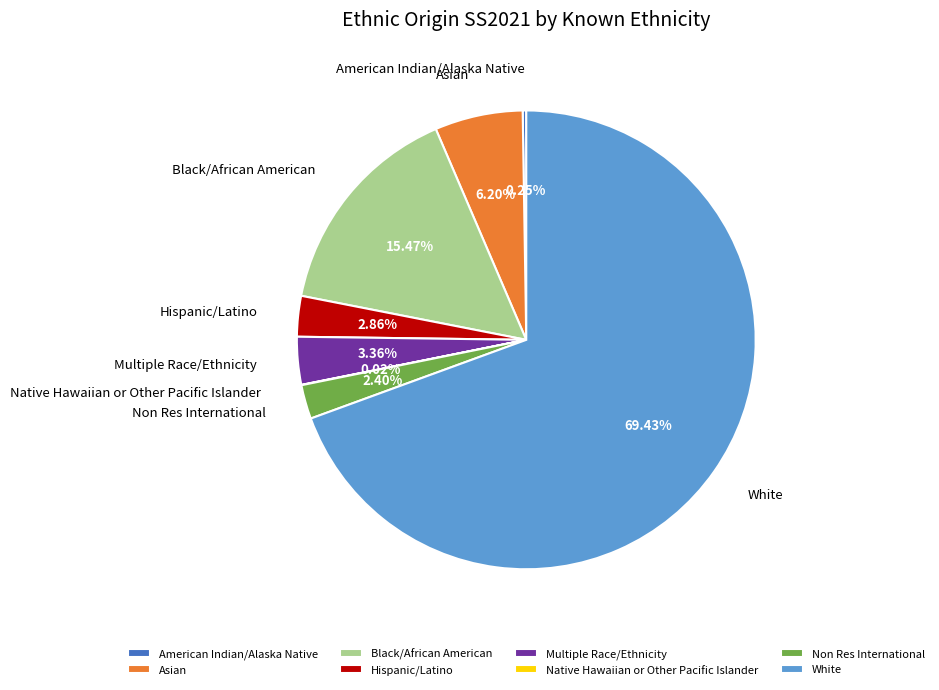

To the nearest percent, what is the average slice percentage?

12%